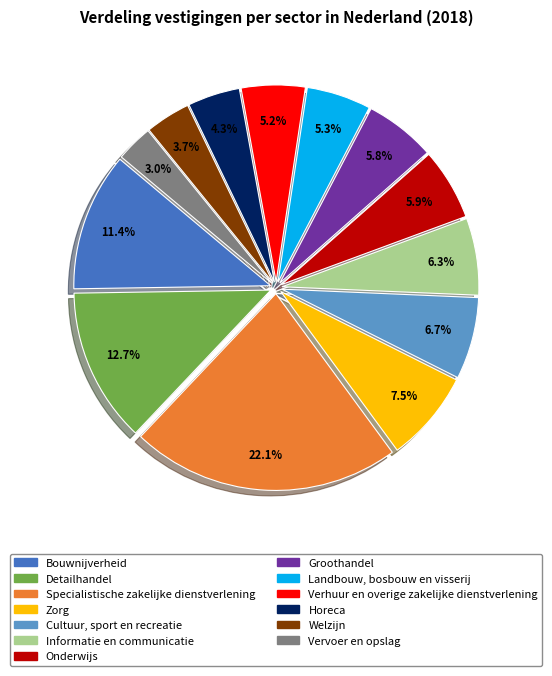

Approximately how many times larger is the value at Landbouw, bosbouw en visserij compared to Onderwijs?

0.9